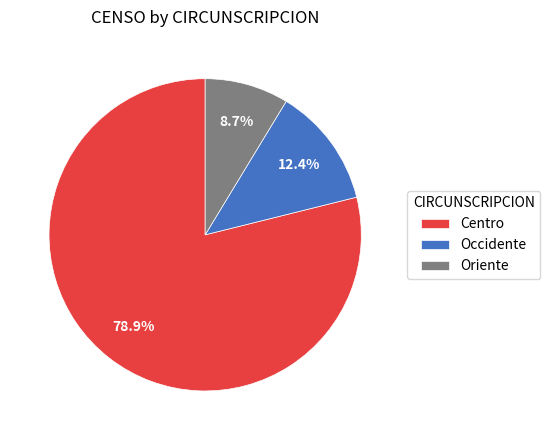

What is the ratio of the value at Oriente to the value at Centro?

0.1